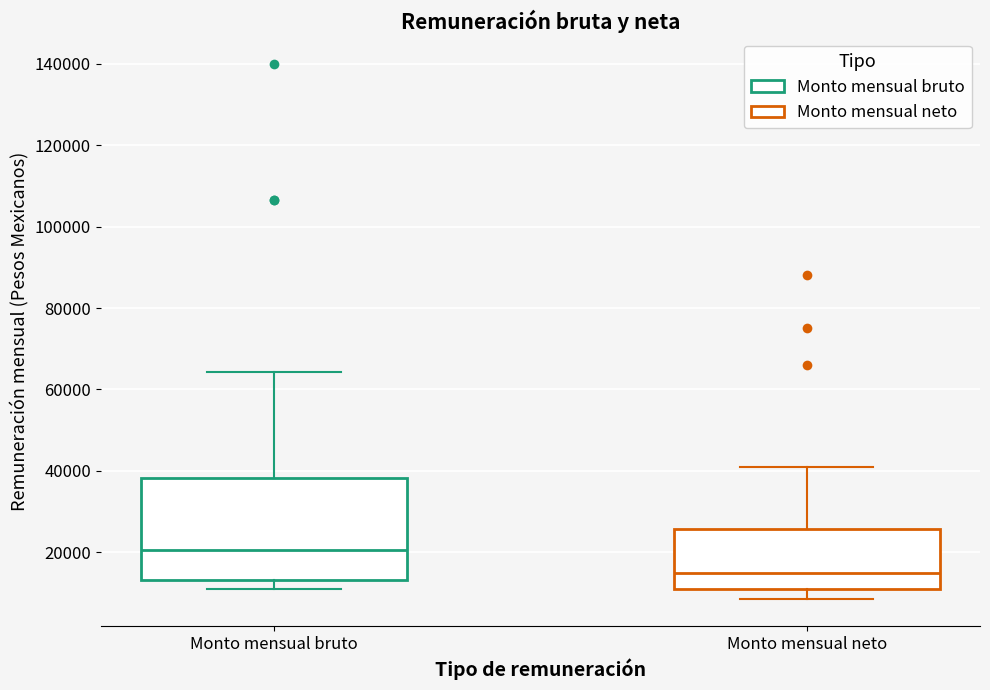

Which box's median line is the lowest?

Monto mensual neto